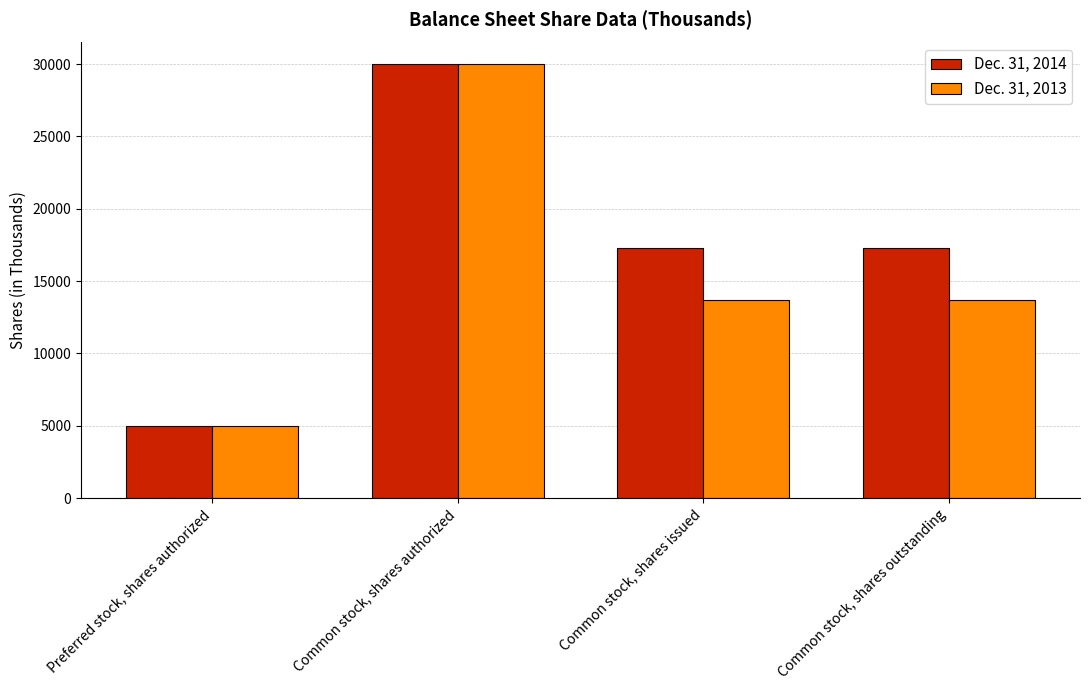

What is the value of the Dec. 31, 2014 bar at the 3rd from the left?

17270